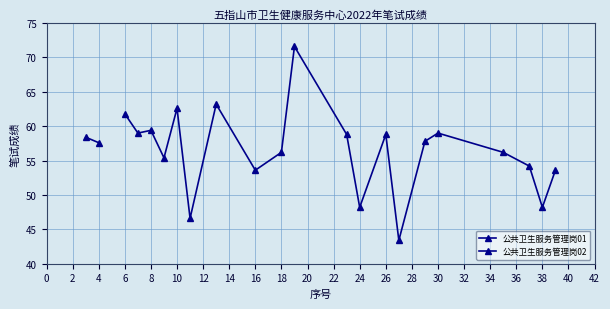

The chart shows a value of 103.4 at 18. True or false?

False